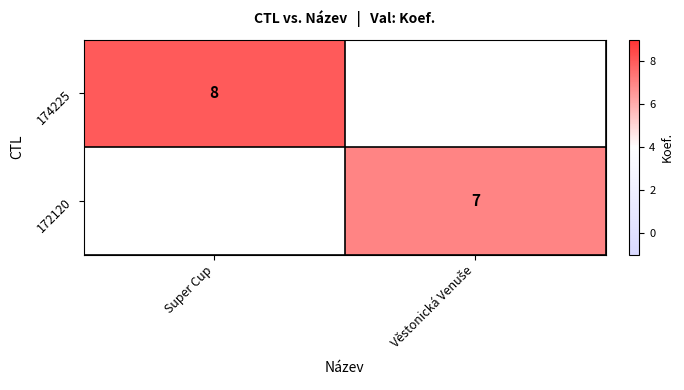

The value of 174225 at Super Cup is 13.6. True or false?

False